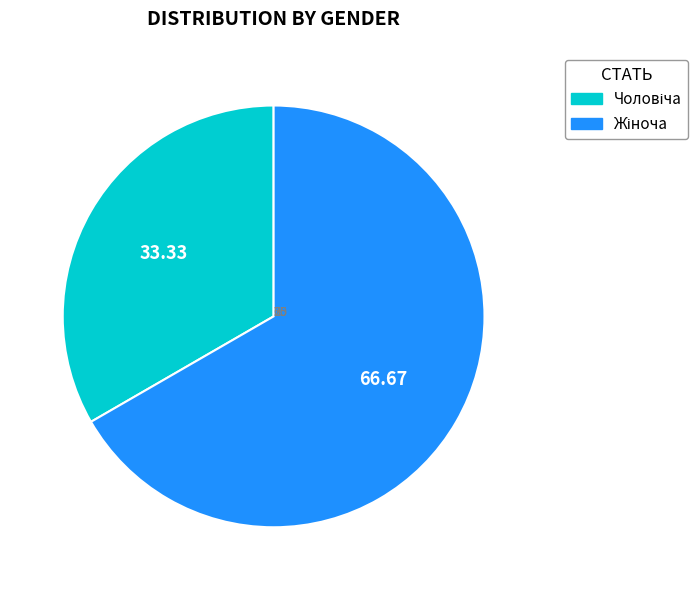

Is there a majority slice in this chart?

Yes